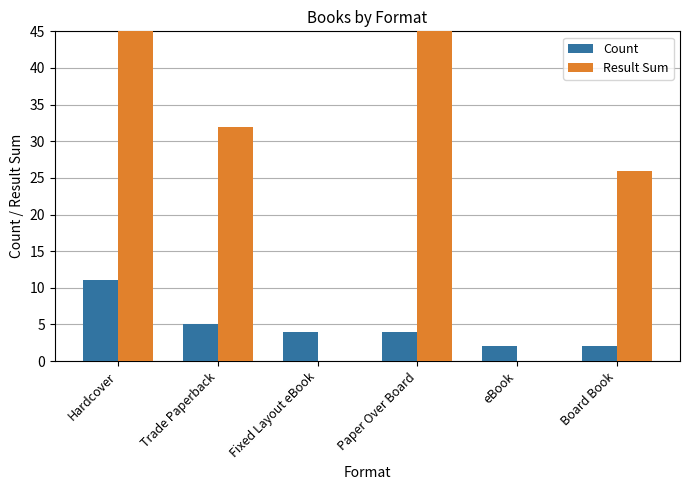

List the labels in order of Count value, largest first.

Hardcover, Trade Paperback, Fixed Layout eBook, Paper Over Board, eBook, Board Book